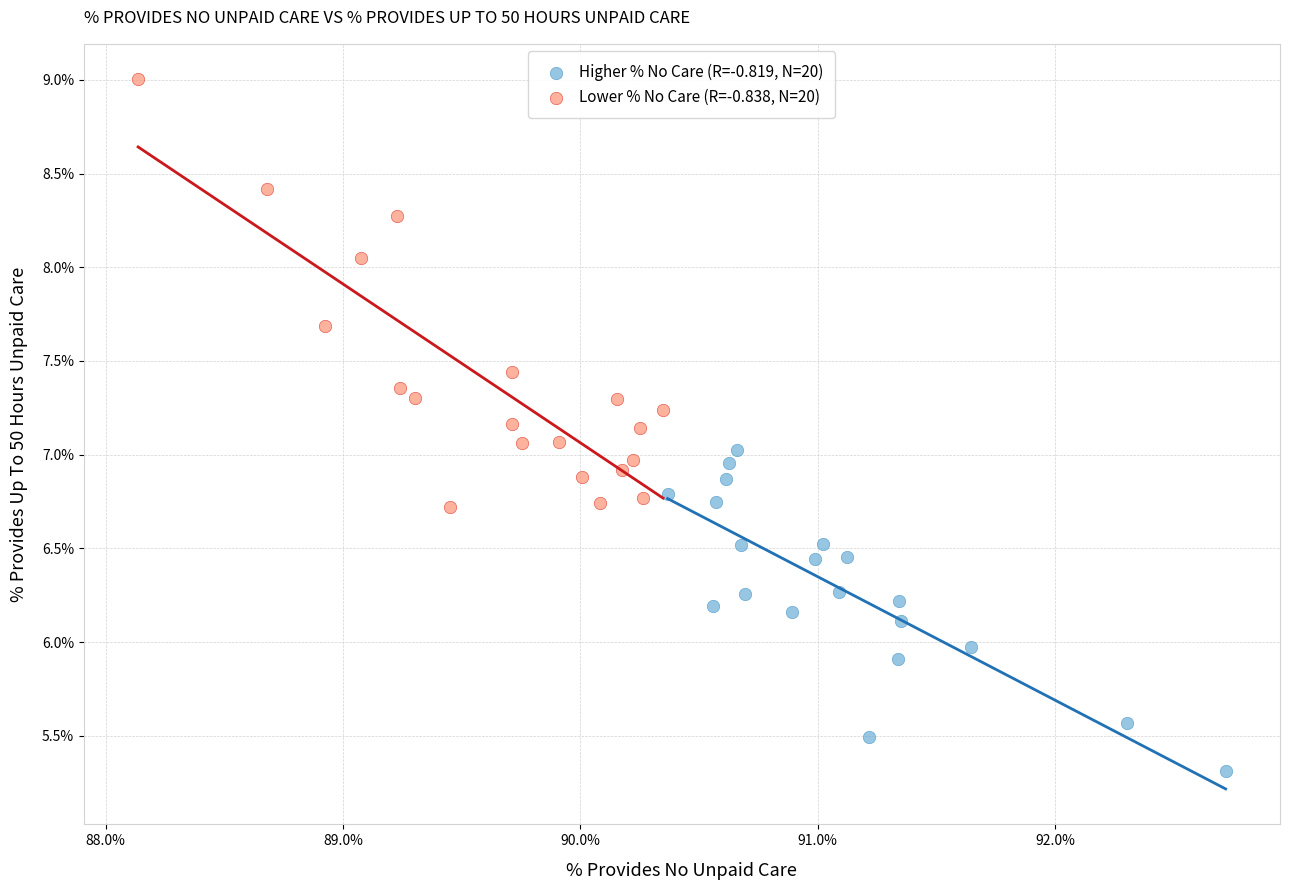

What are all the series names shown in the legend?

Higher % No Care (R=-0.819, N=20), Lower % No Care (R=-0.838, N=20)